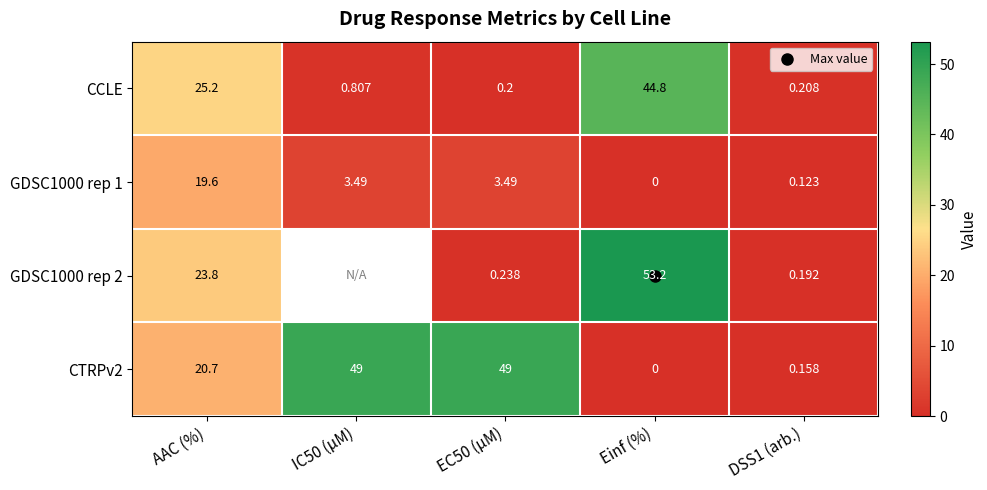

At AAC (%), list the series in order from largest to smallest.

CCLE, GDSC1000 rep 2, CTRPv2, GDSC1000 rep 1